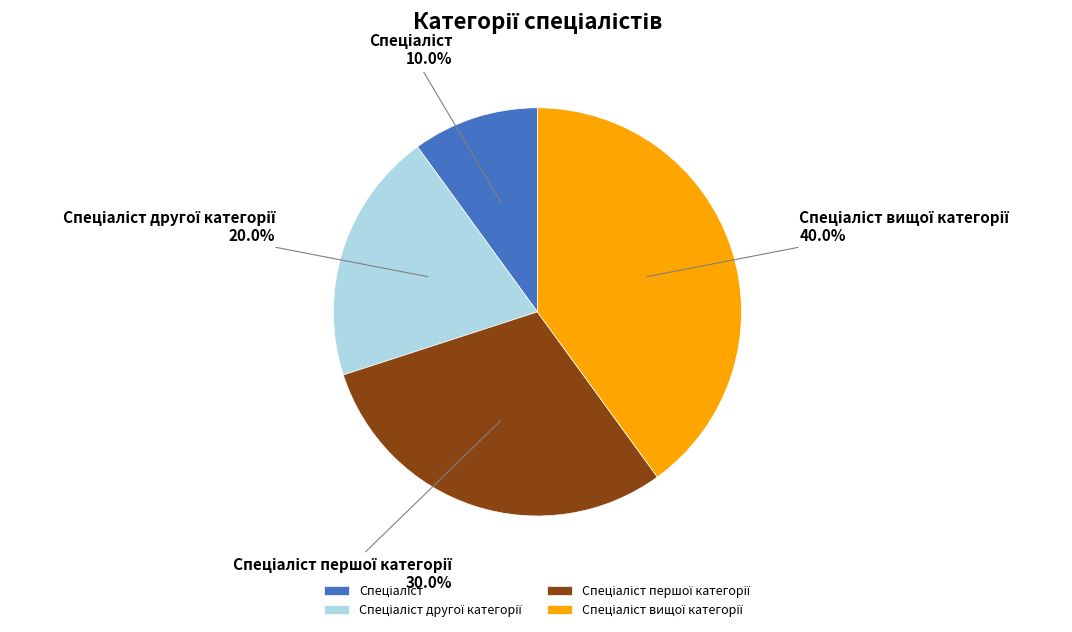

Is there any slice that represents more than half of the pie?

No